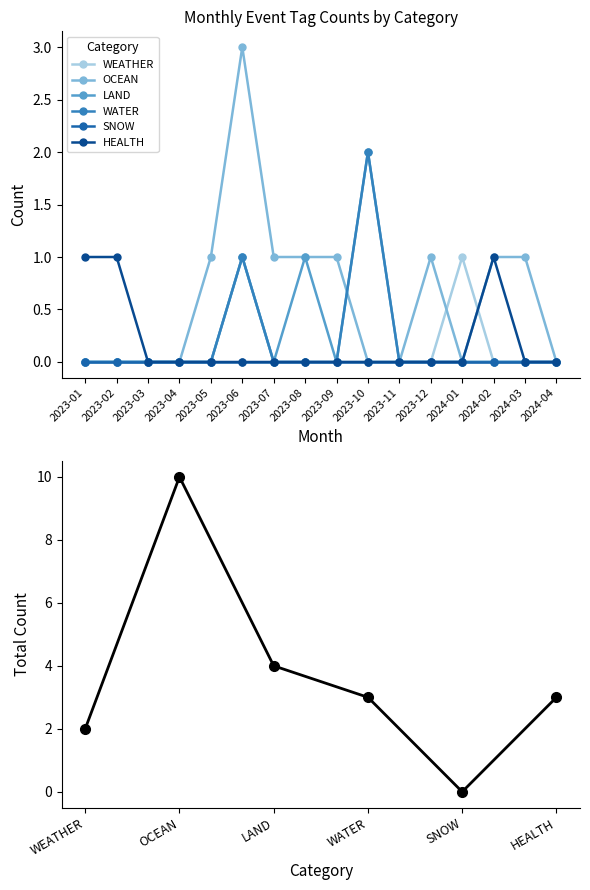

What value does the WEATHER series have at 2023-06?

1